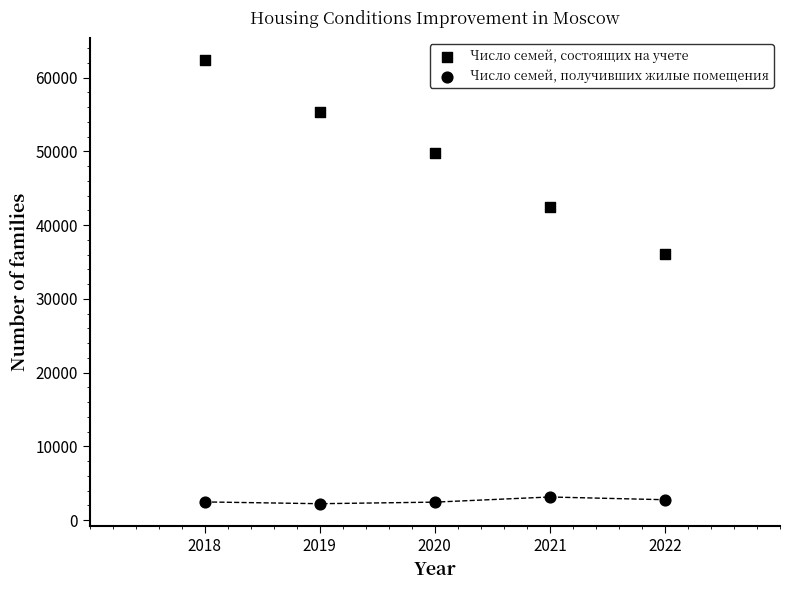

Count the number of points in this scatter plot.

10